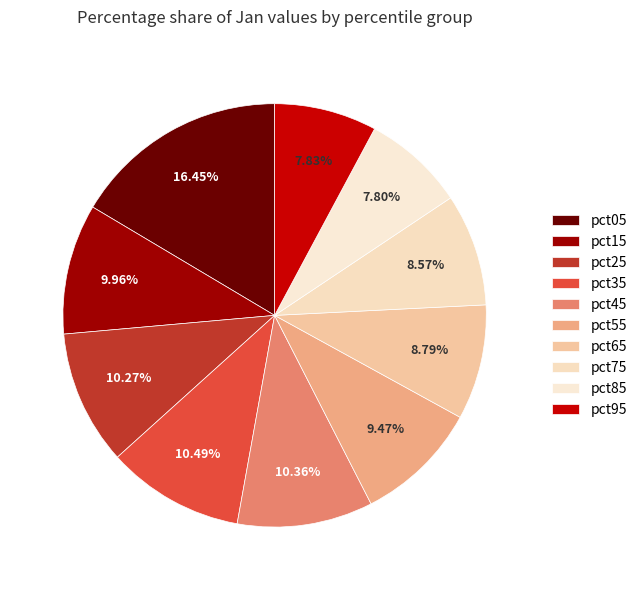

How many segments does this pie chart have?

10